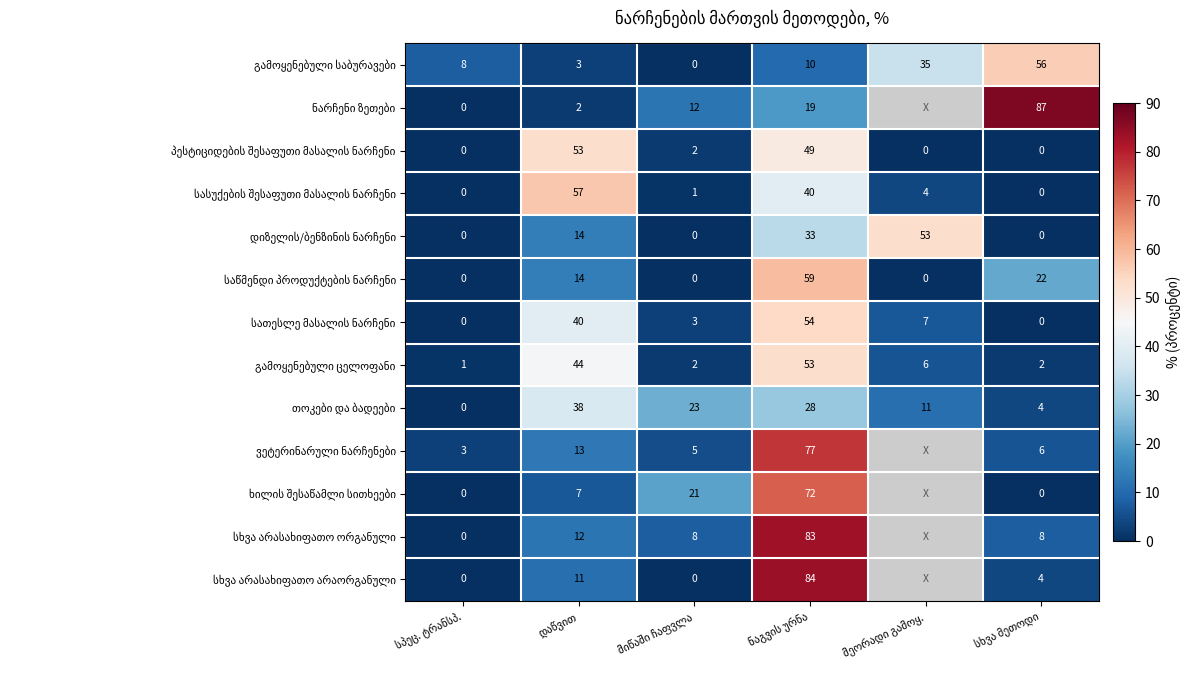

At which label does ვეტერინარული ნარჩენები reach its minimum?

სპეც. ტრანსპ.